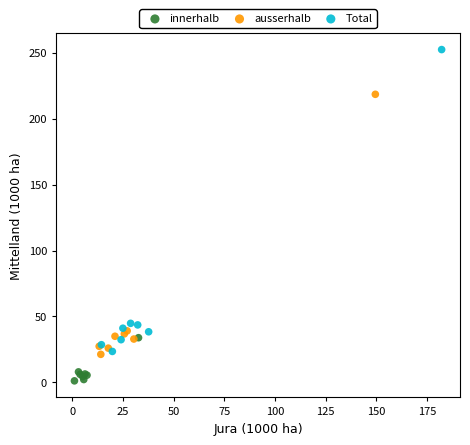

Which series reaches the maximum Y coordinate?

Total